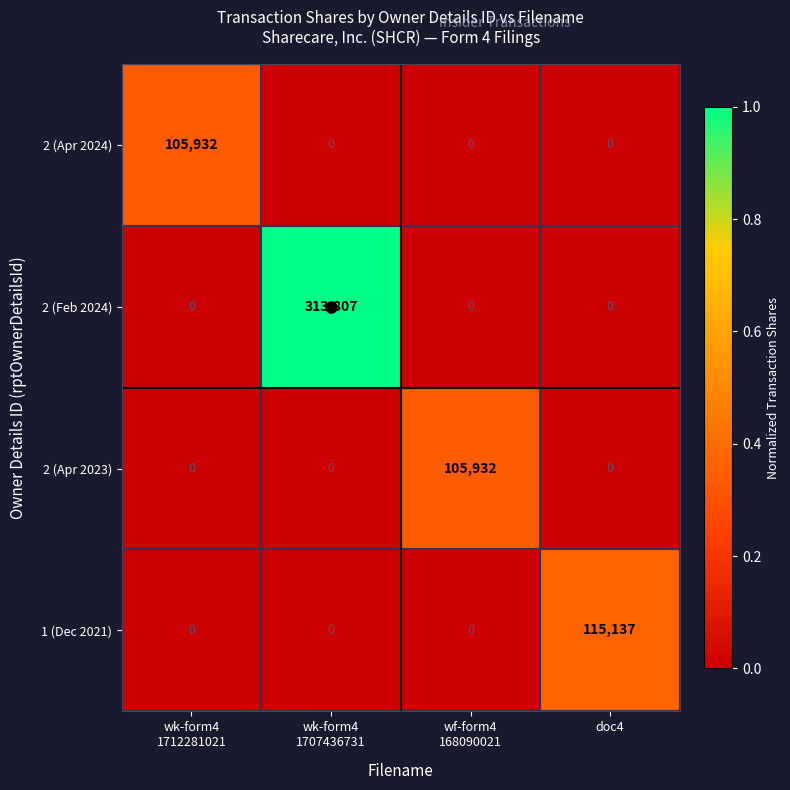

The 2 (Apr 2024) series shows 40424 at doc4. True or false?

False